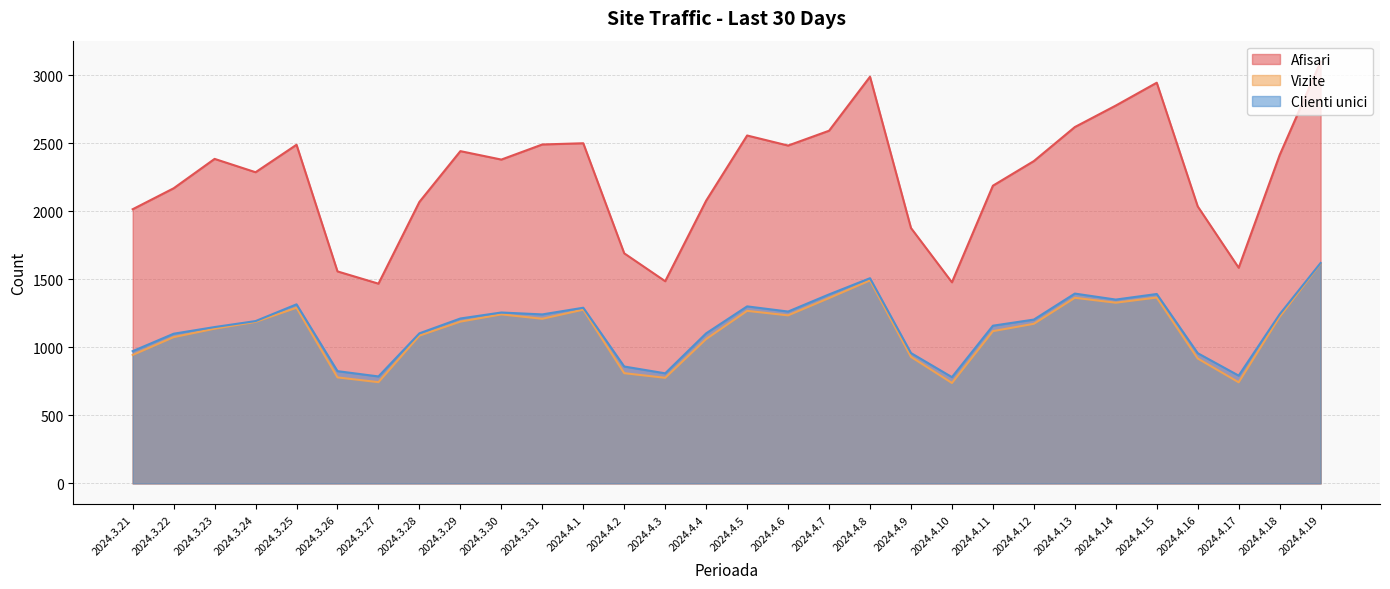

True or false: Vizite and Afisari intersect in this chart.

False